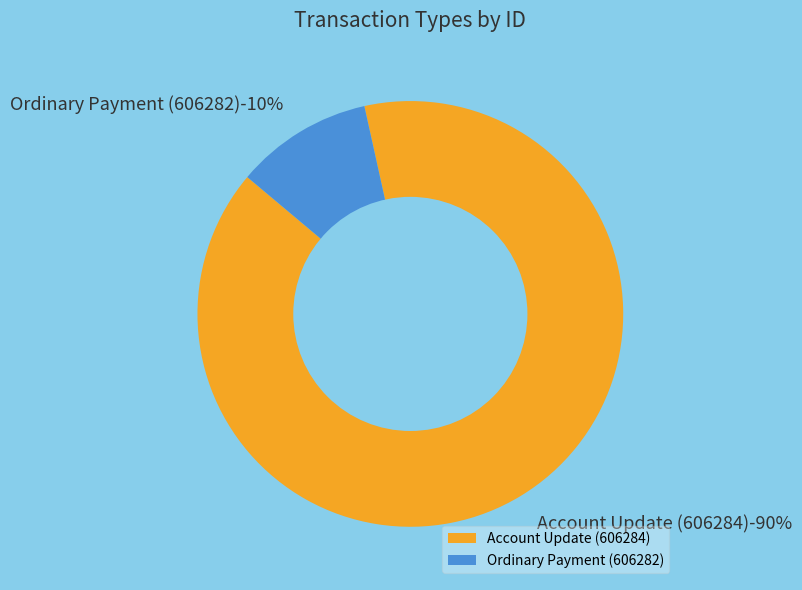

Rank the categories by value from highest to lowest.

Account Update (606284), Ordinary Payment (606282)